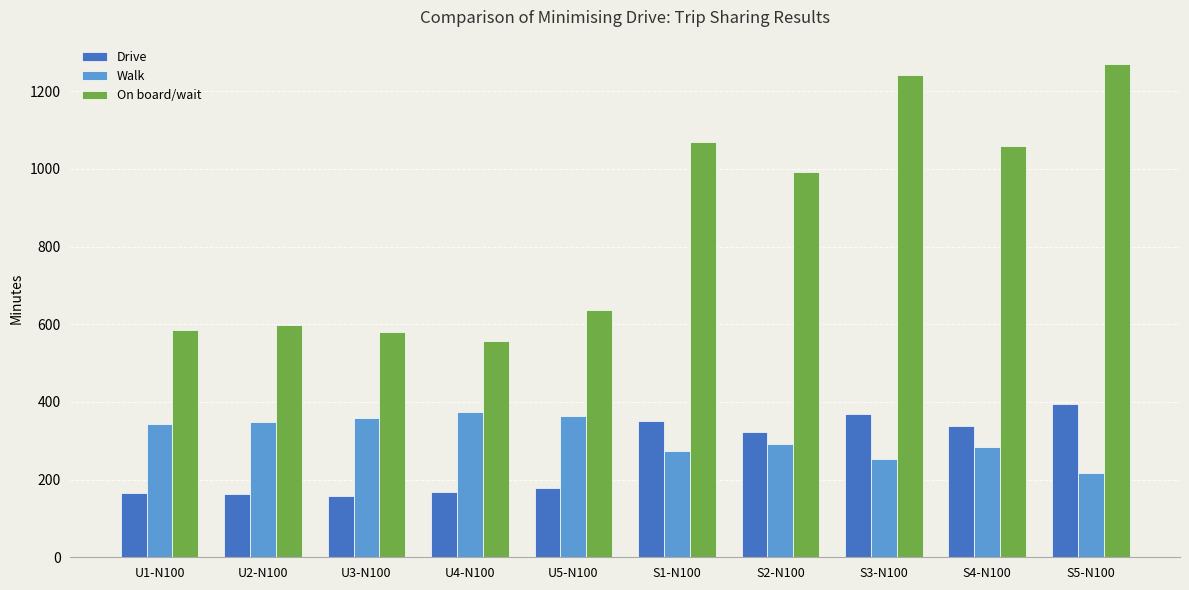

What position from the left is S2-N100?

7